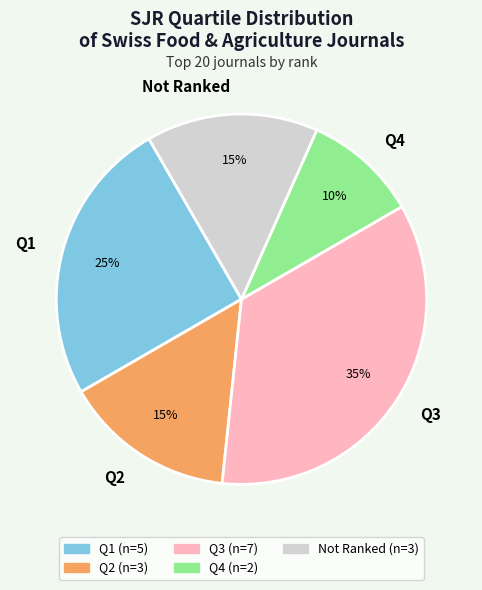

To the nearest percent, what is the difference between the largest and smallest slice percentages?

25%